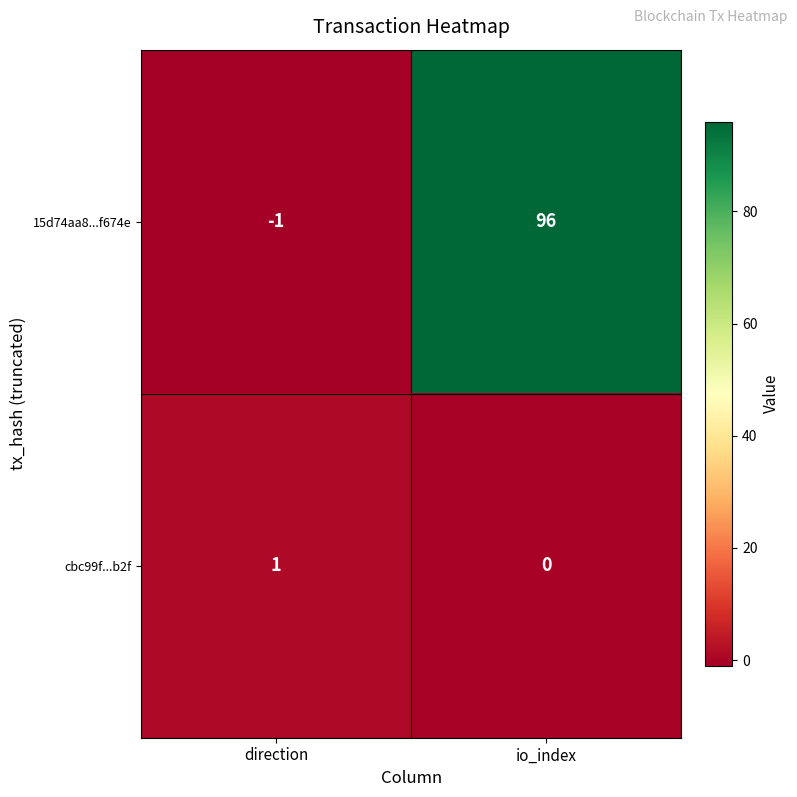

Between direction and io_index, which series saw the biggest shift?

15d74aa8...f674e